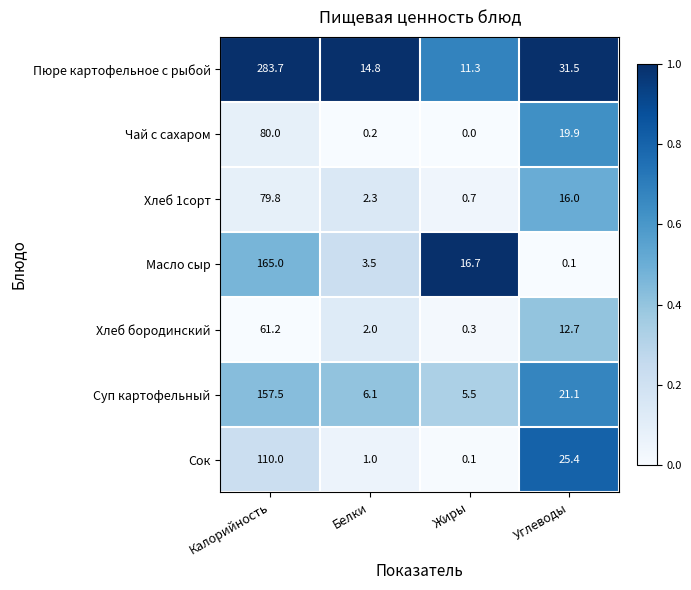

How many distinct data groups are displayed?

7